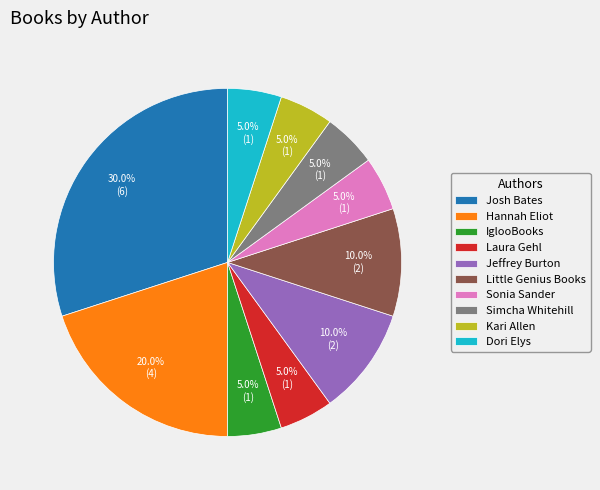

Do Little Genius Books and Josh Bates together represent more than half of the pie?

No